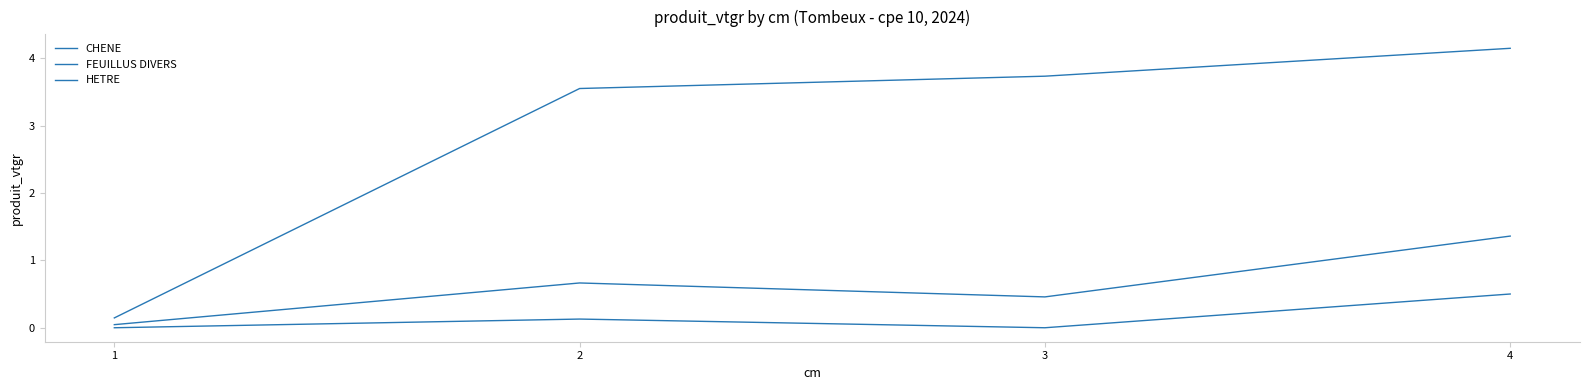

True or false: HETRE and CHENE cross at least once.

False